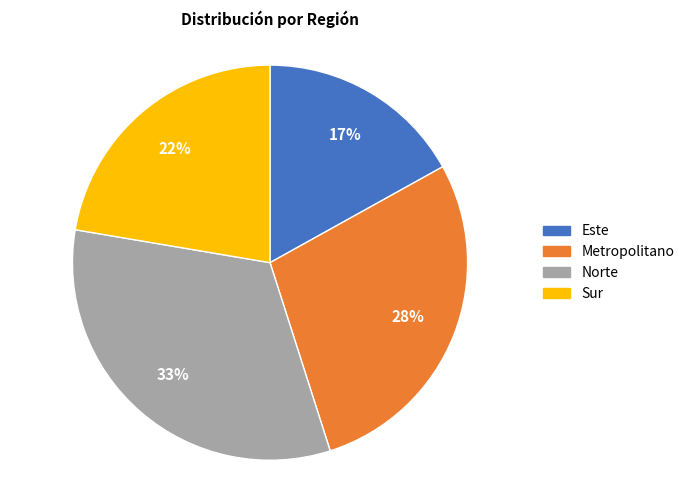

To the nearest percent, what is the difference between the largest and smallest slice percentages?

16%